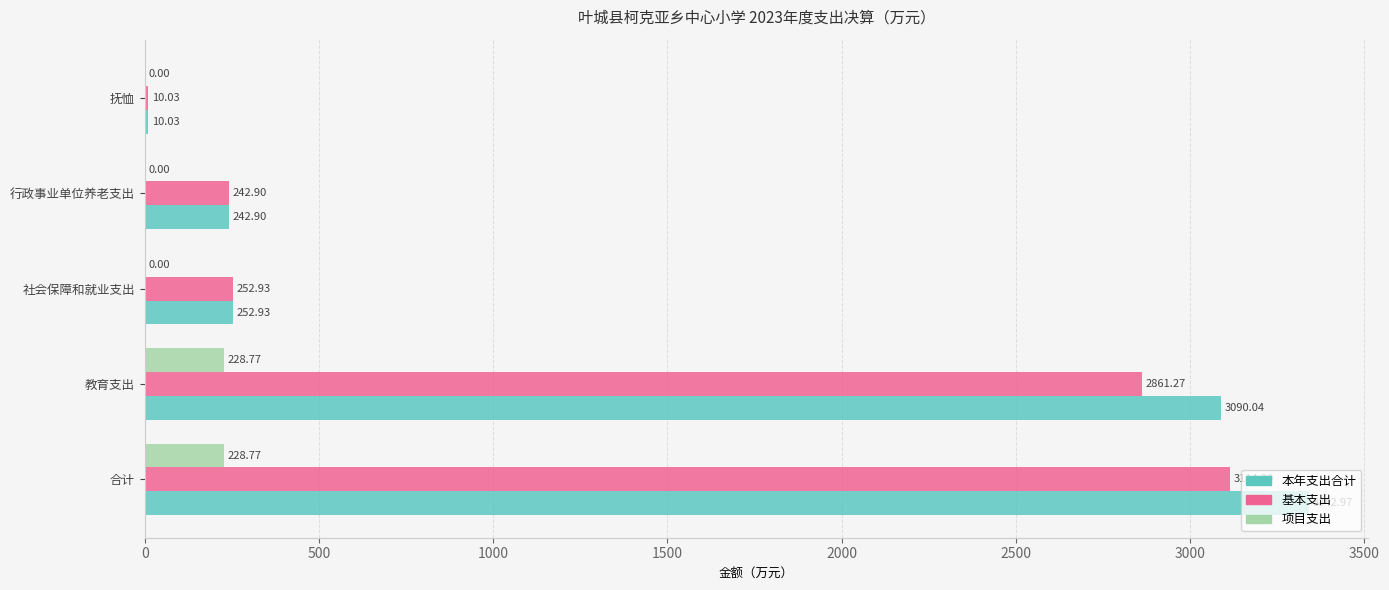

At which label is 基本支出 closest to 1562?

教育支出